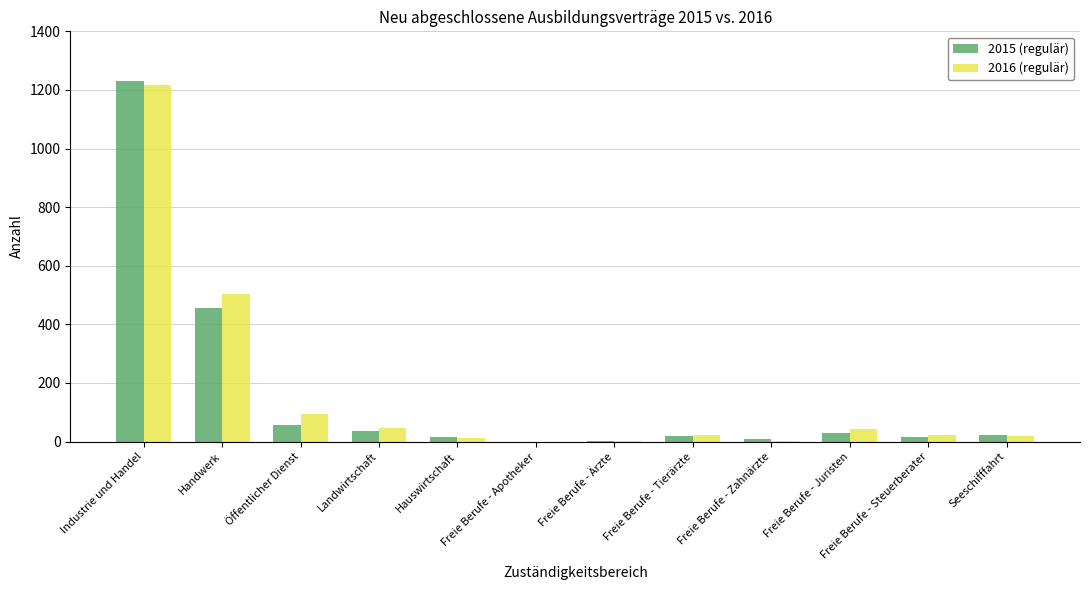

Is it true that 2015 (regulär) equals 694 at Industrie und Handel?

False